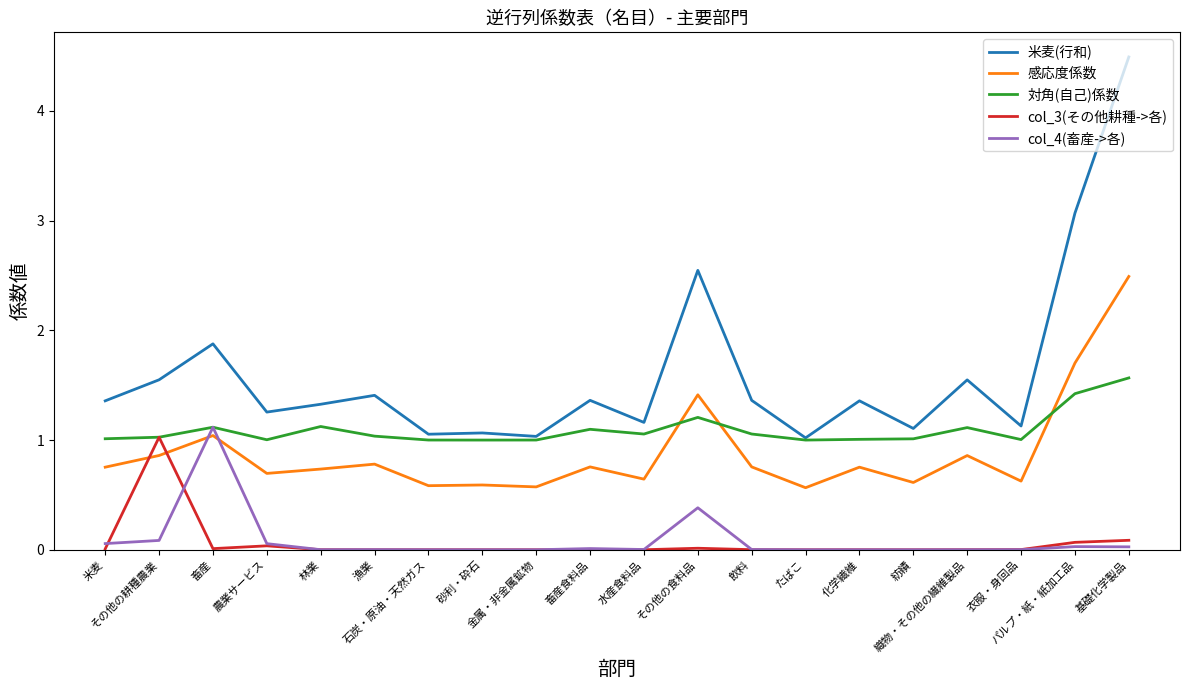

Does the chart display data point markers on the line(s)?

No